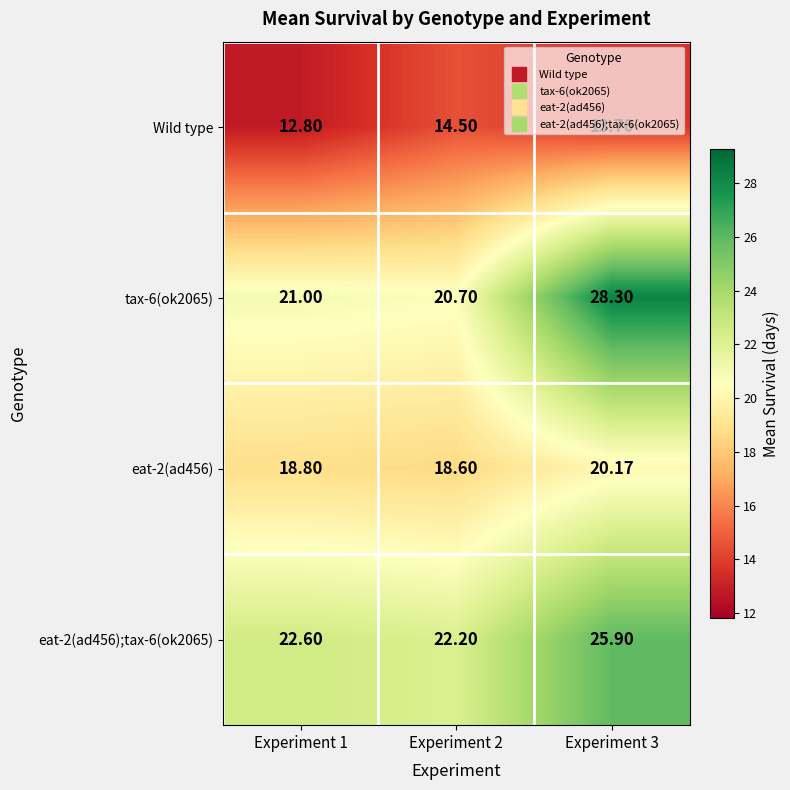

What is the greatest value displayed?

28.3